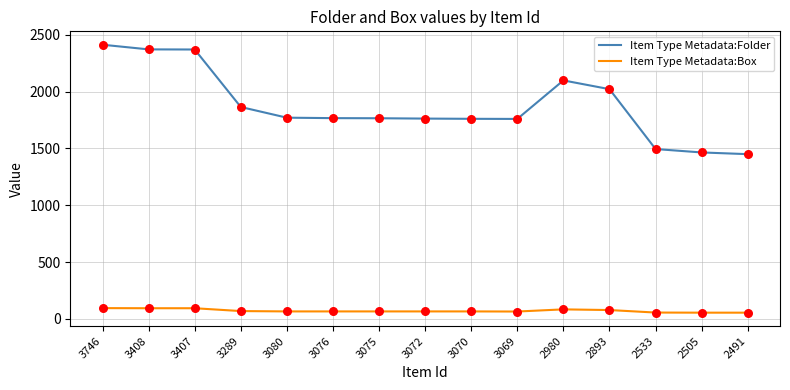

At how many categories does at least one series exceed 1681?

12